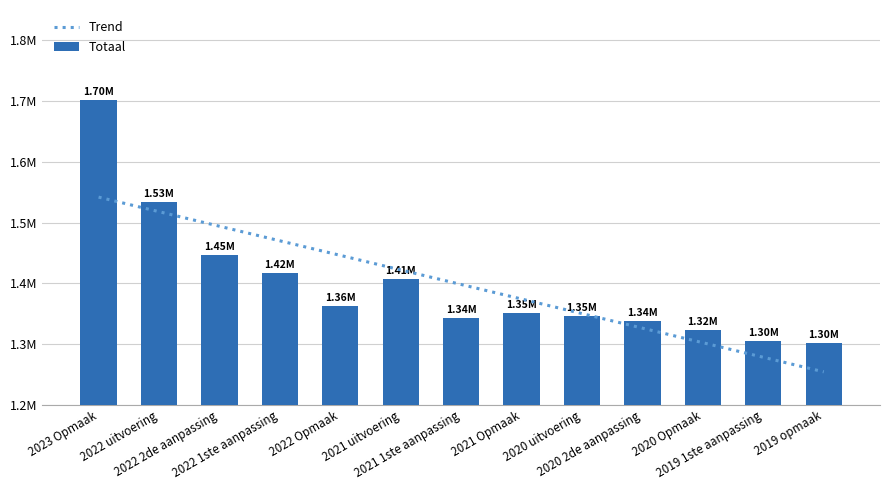

What is the maximum value shown in the chart?

1701512.0